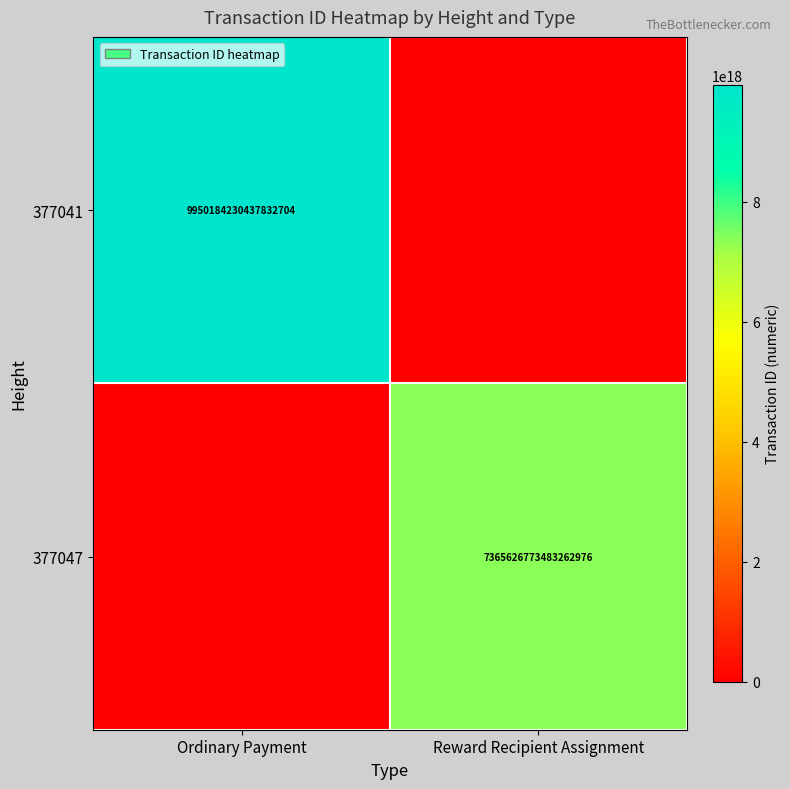

True or false: 377047 has a value of 7365626773483262976 at Reward Recipient Assignment.

True